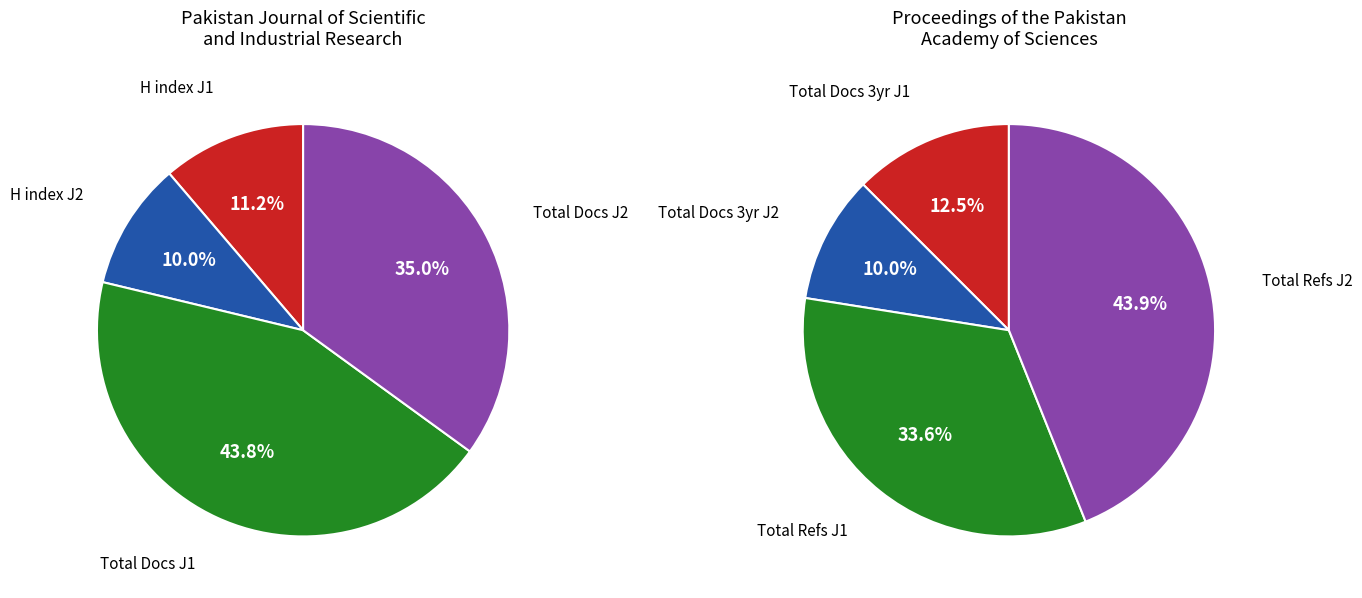

To the nearest percent, what percentage of the pie is 2?

34%